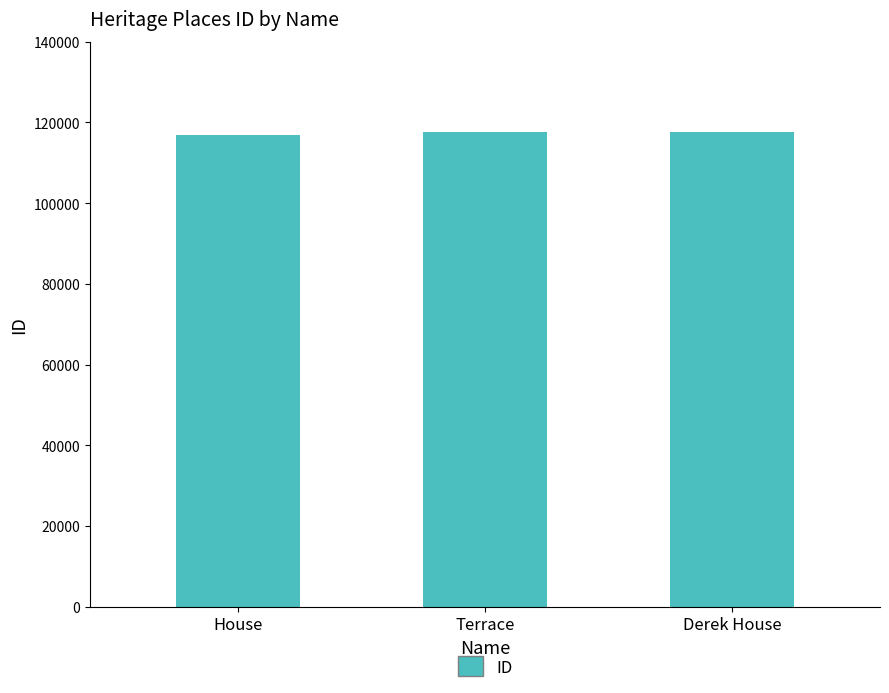

How many values are below 117676?

1